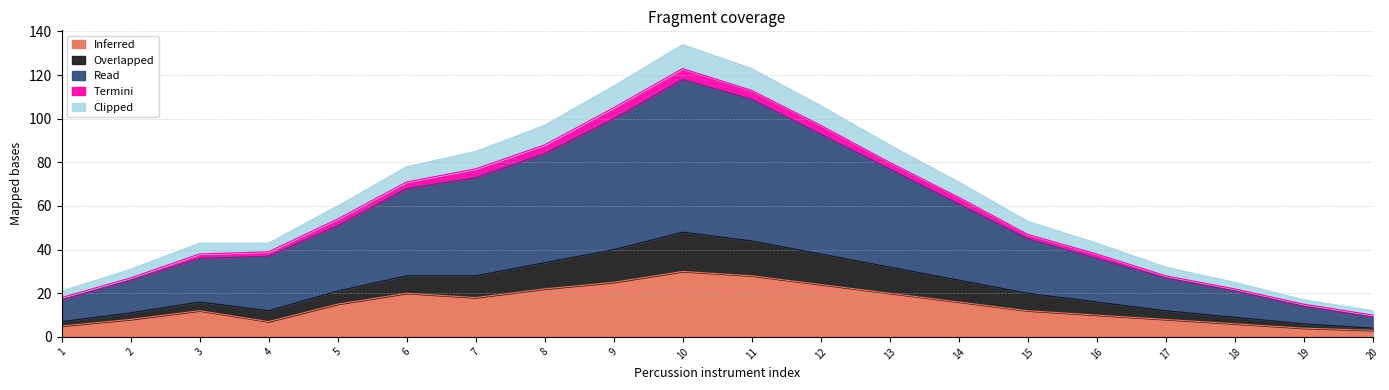

In Clipped, how many points are higher than both neighbors (excluding endpoints)?

1